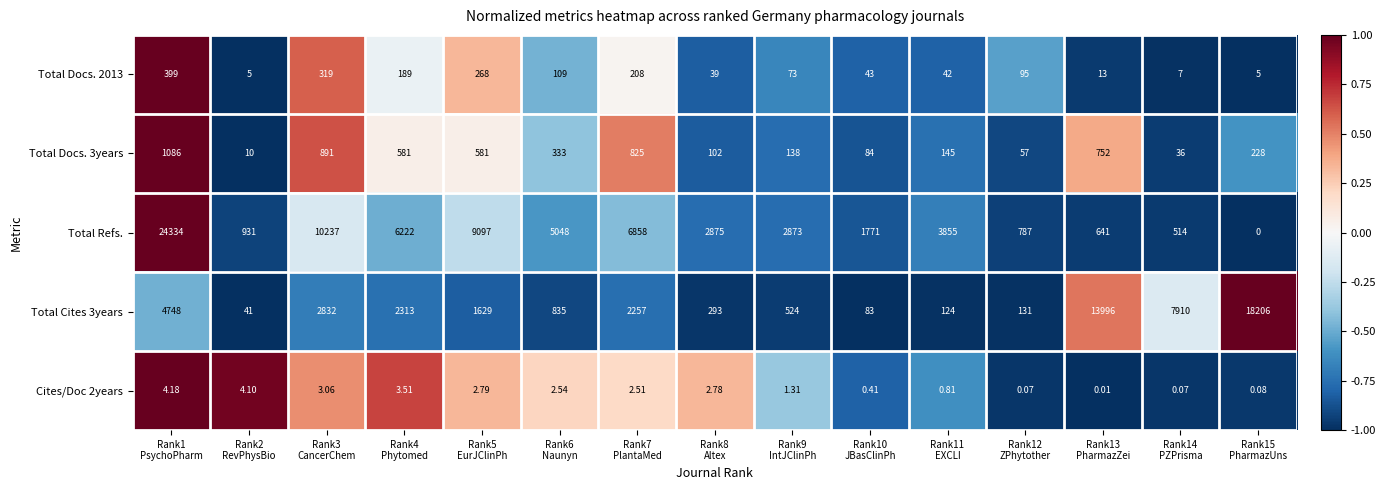

Which series has the widest spread of values?

Total Refs.